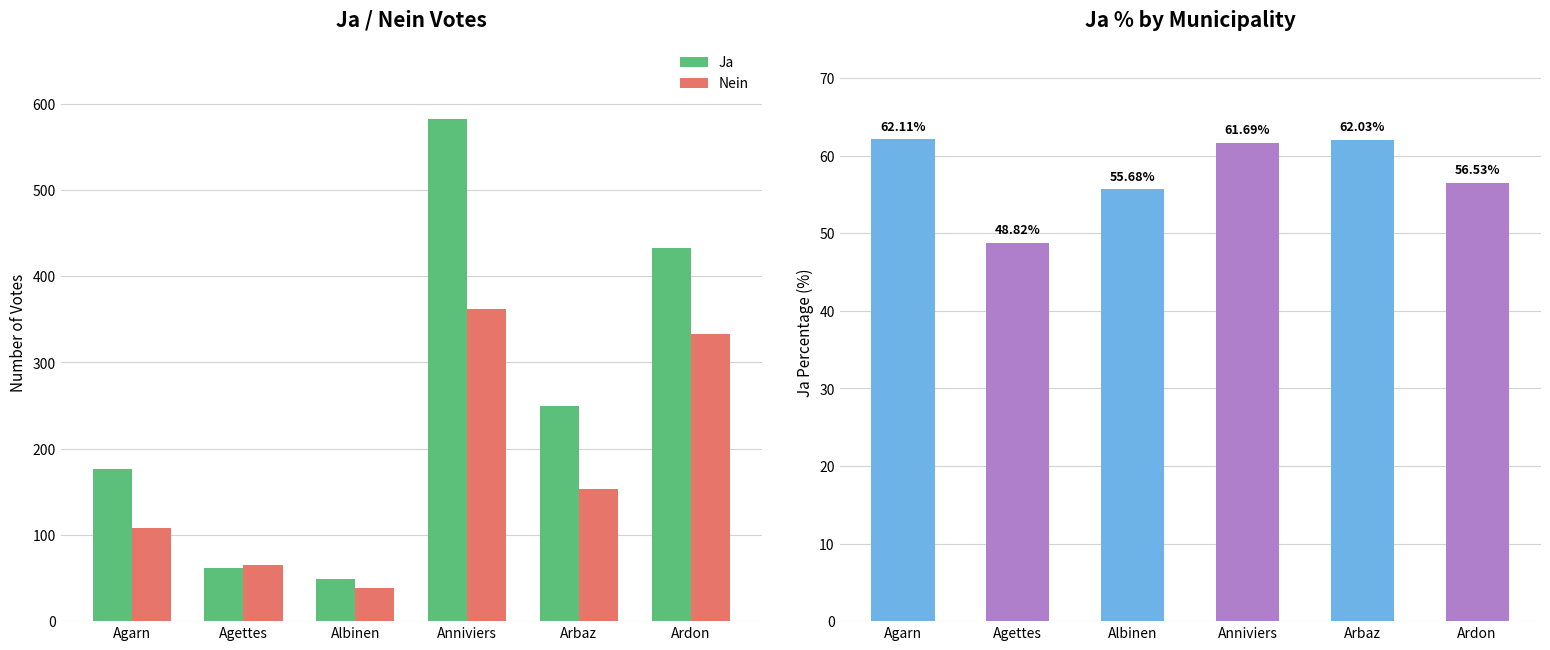

Which series has the largest total across all categories?

Ja